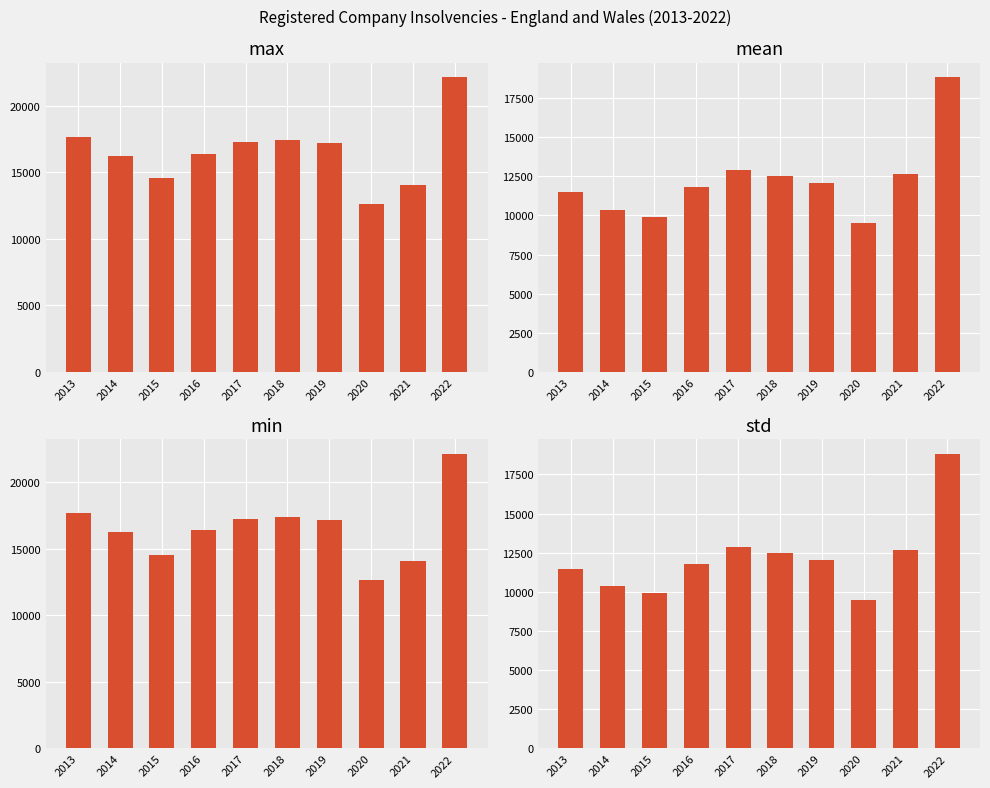

Which series has the largest range (max minus min)?

Total Insolvencies